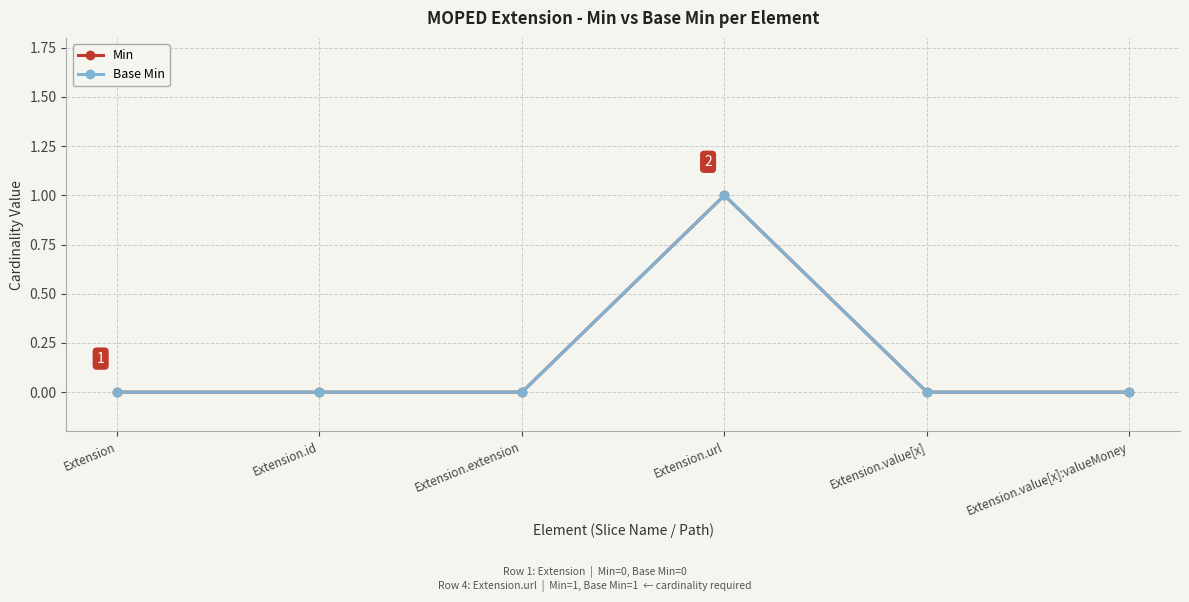

Which series has the largest total across all categories?

Min